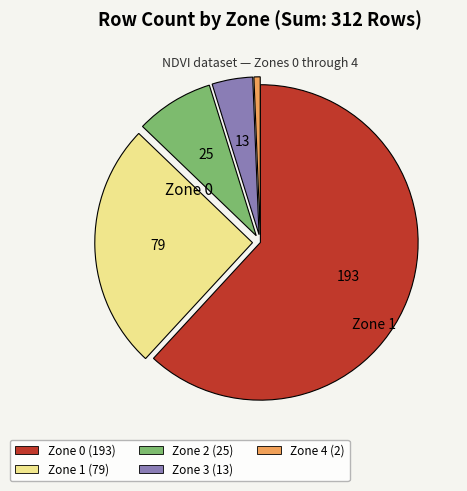

How many slices are in this pie chart?

5